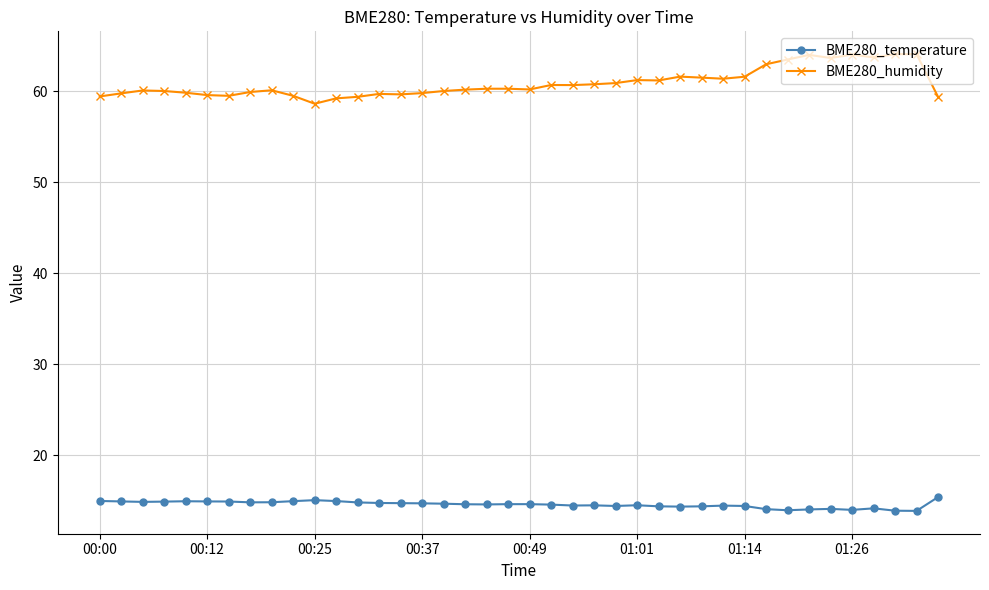

True or false: BME280_temperature and BME280_humidity intersect in this chart.

False